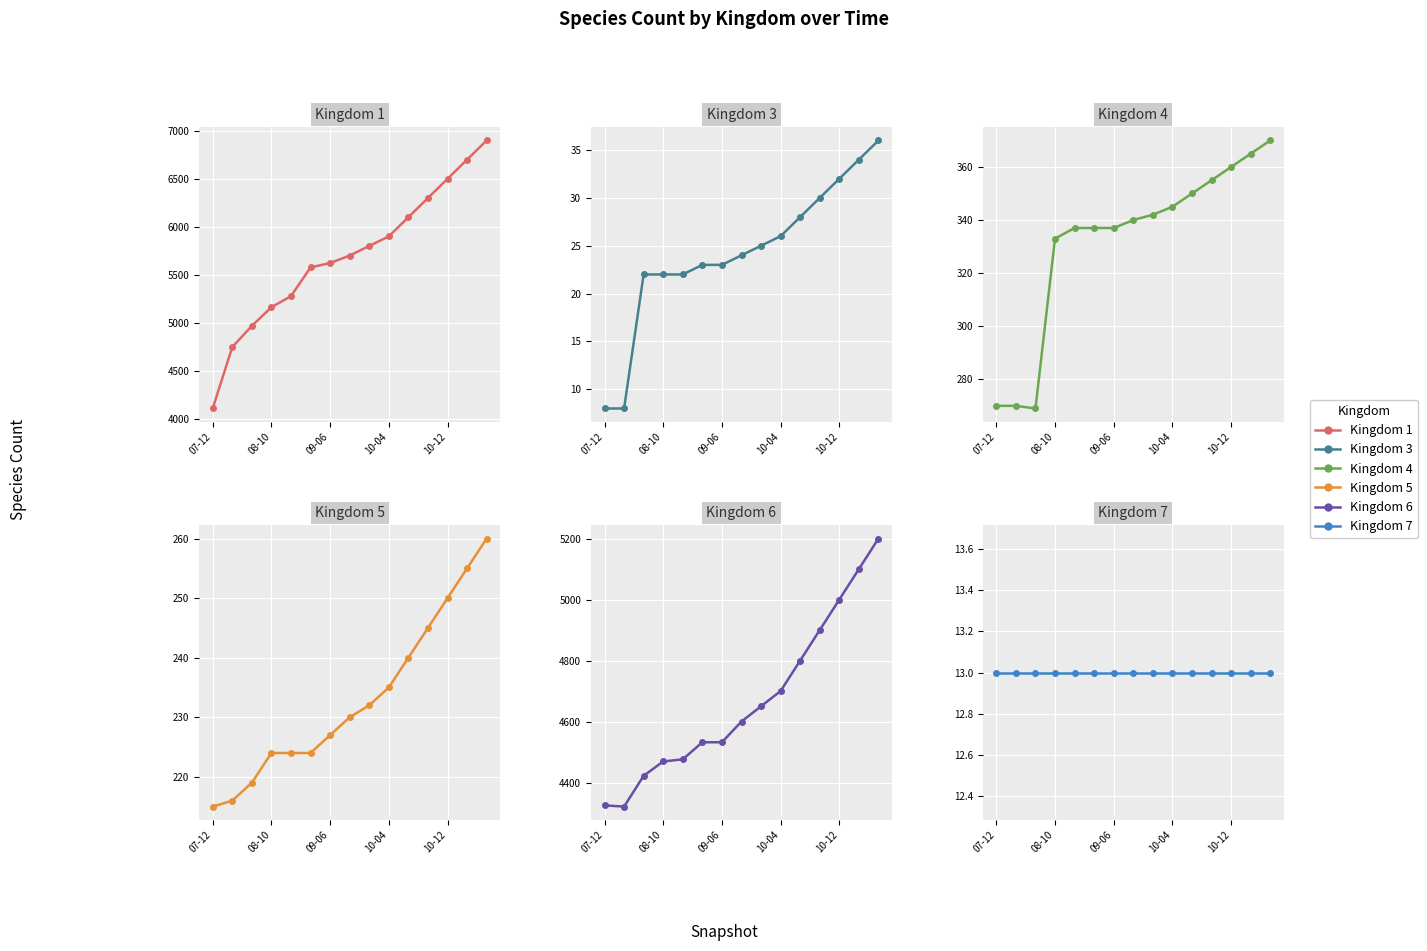

True or false: Kingdom 1 and Kingdom 6 intersect in this chart.

True